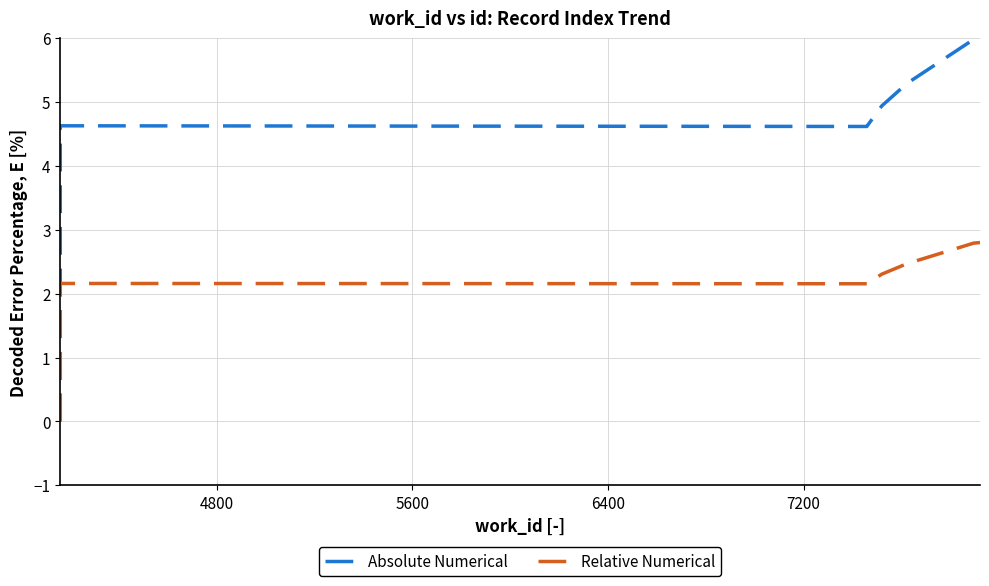

Which series has the largest range (max minus min)?

Absolute Numerical